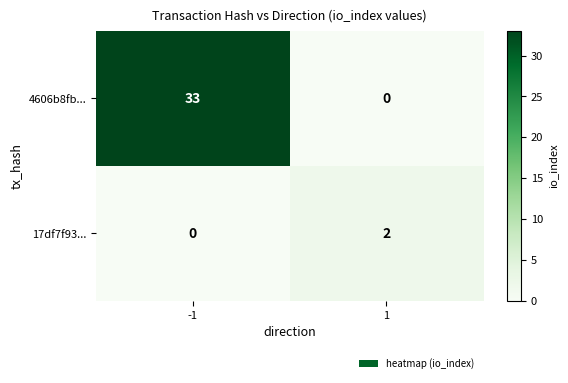

What is the difference between the highest and lowest values at -1?

33